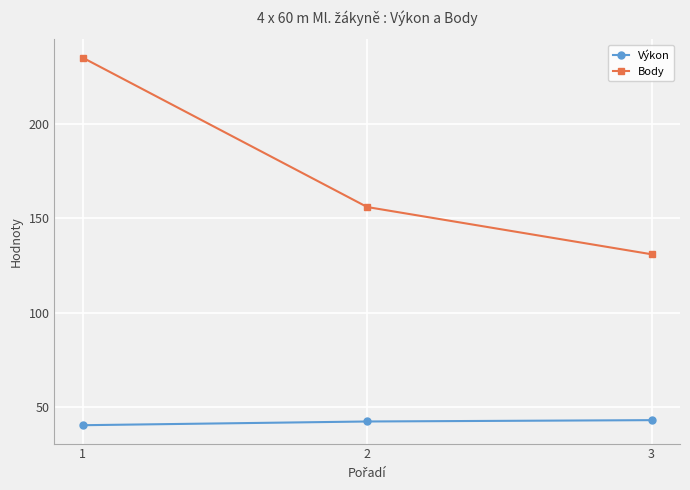

At which label does Výkon reach its minimum?

1